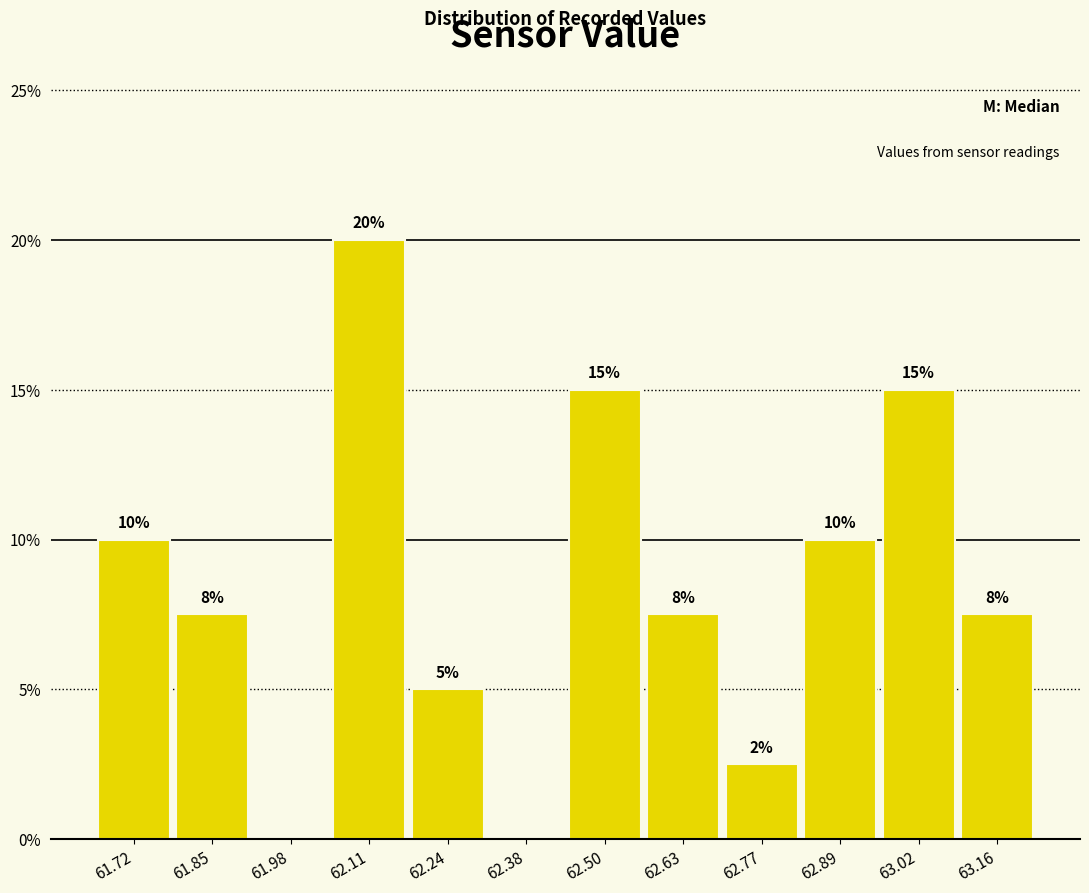

Over which range of the x-axis is the bar tallest?

62.05 to 62.18